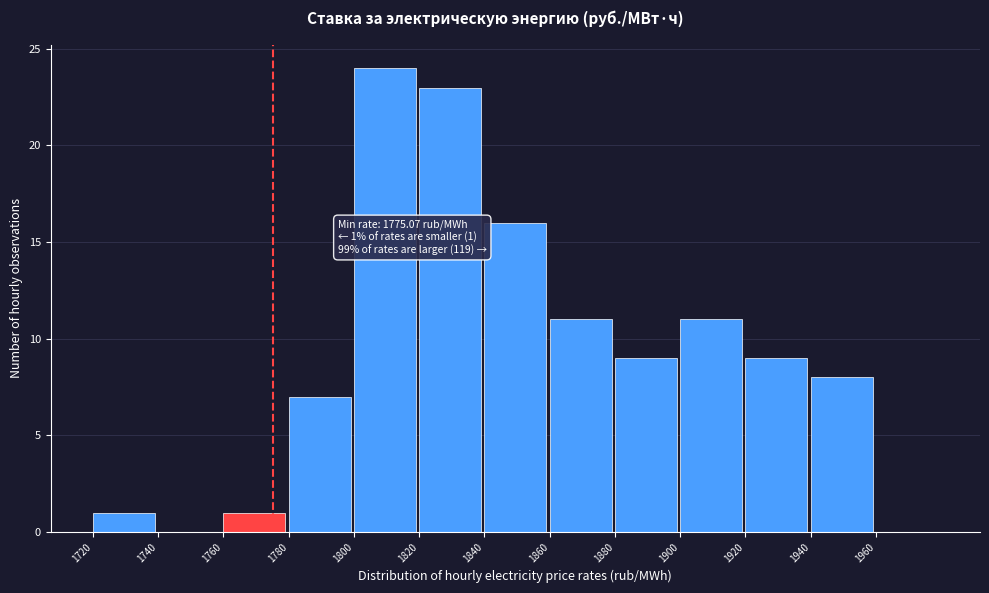

Over which range of the x-axis is the bar tallest?

1800 to 1820